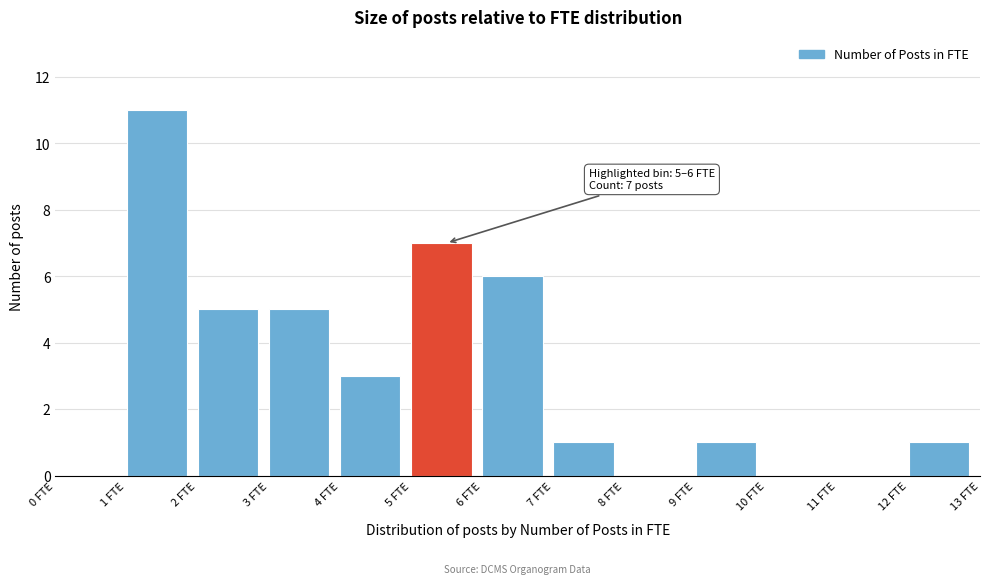

Over which range of the x-axis is the bar tallest?

1 to 2